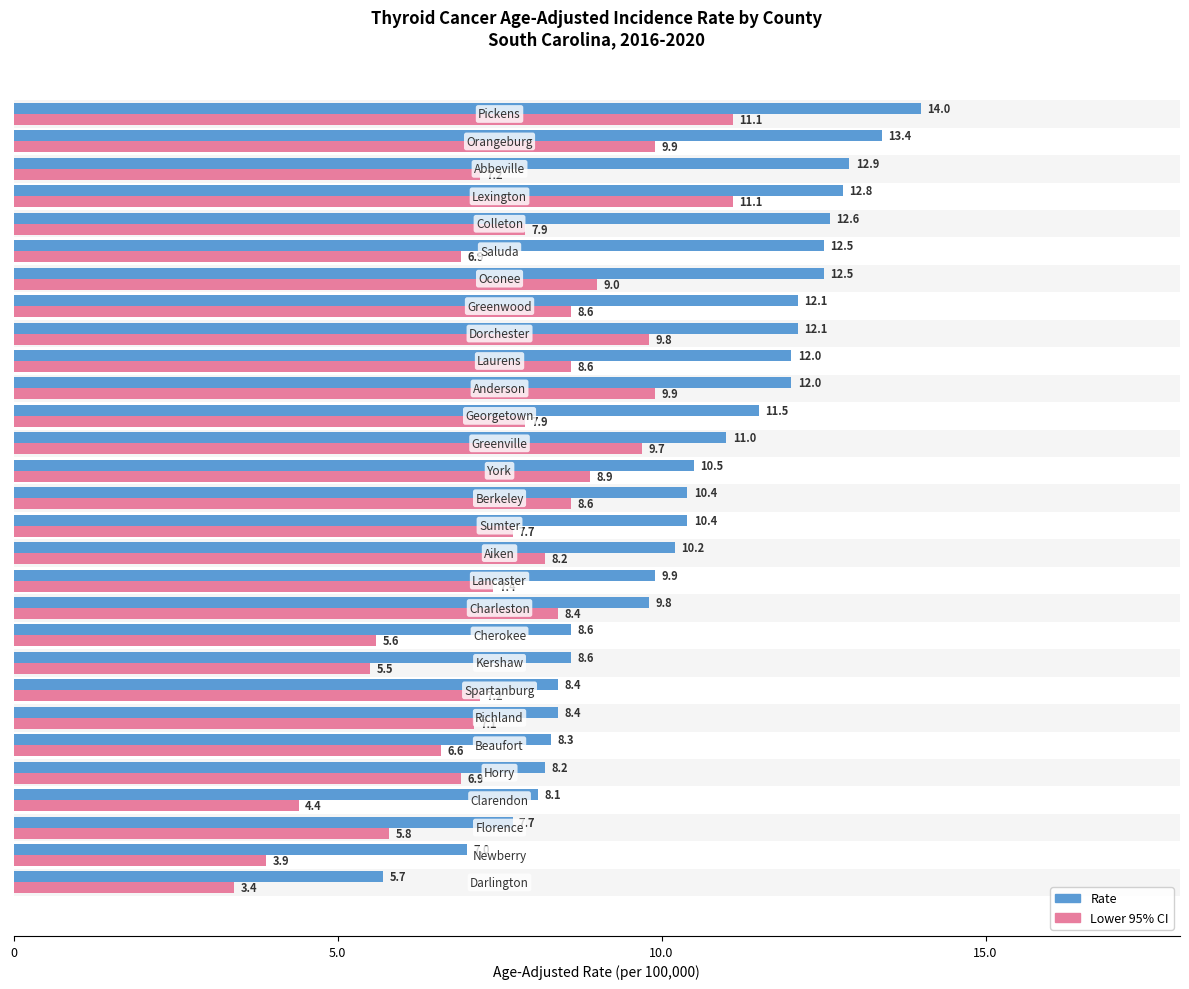

What is the sum of all Rate values?

301.6